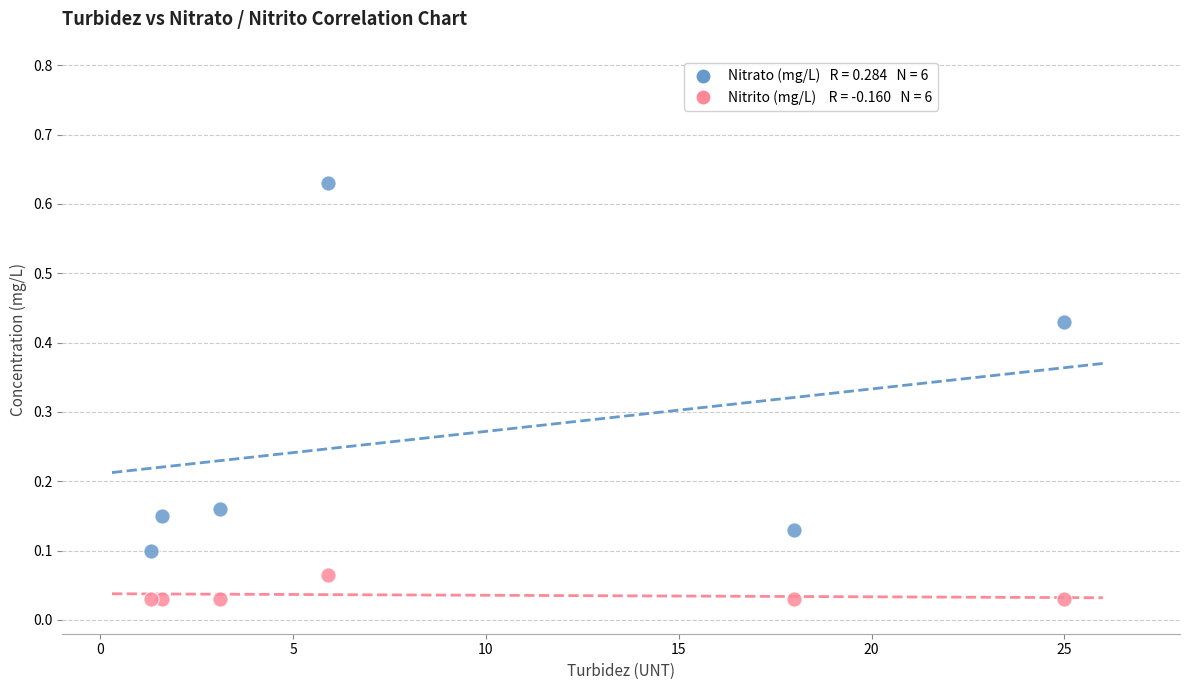

Across all data points, what is the range of X values (max minus min)?

23.7